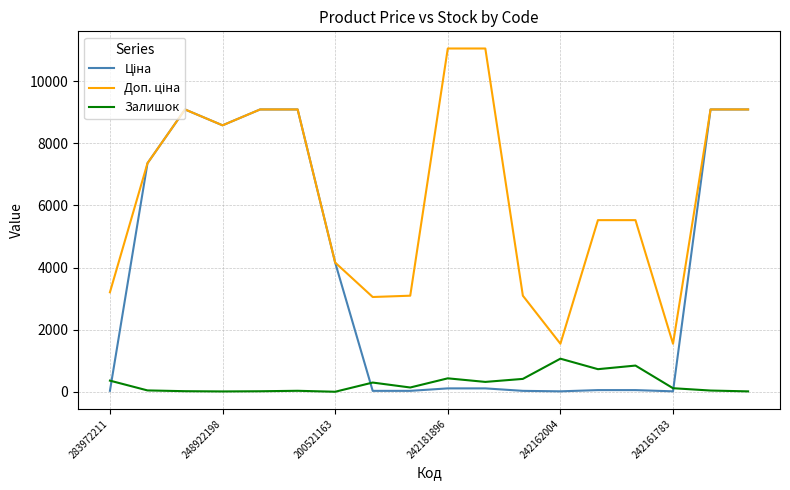

What is the maximum value shown in the chart?

11055.0